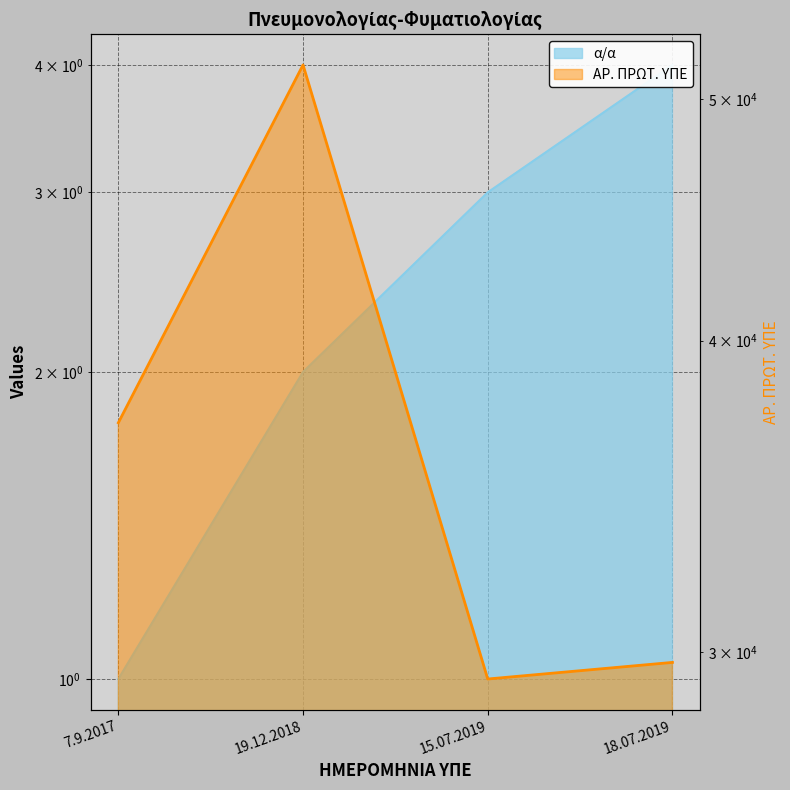

Reading right to left, list all the values displayed in this chart.

α/α: 4	3	2	1
ΑΡ. ΠΡΩΤ. ΥΠΕ: 29719	29267	51588	37077